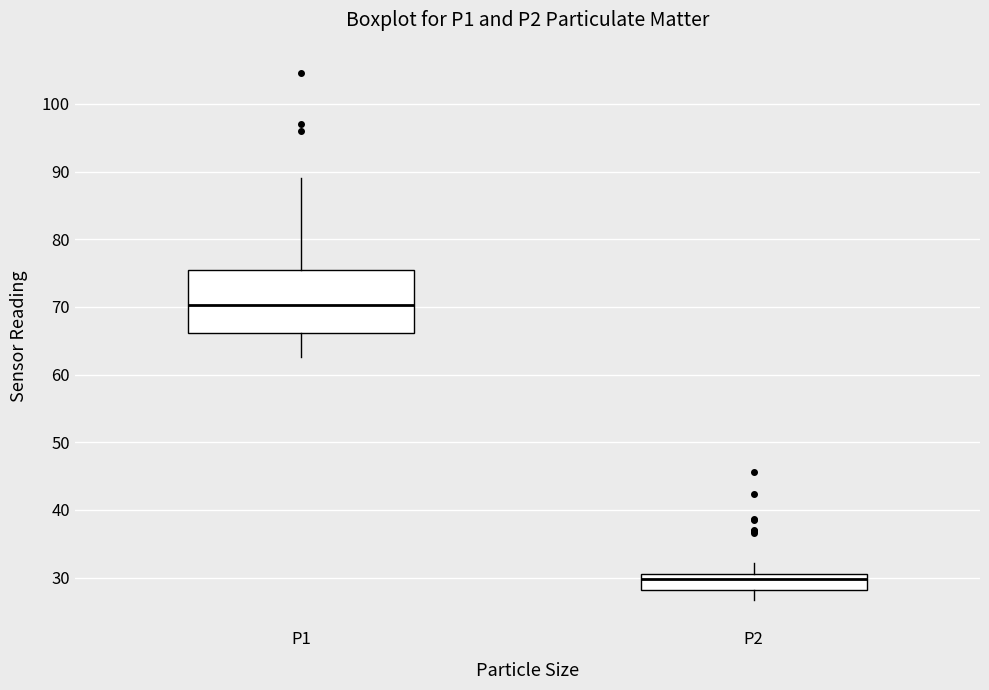

Where is the upper edge of the box for P2 on the y-axis? The values are not printed on the chart, so give them approximately, as read against the axis.

31